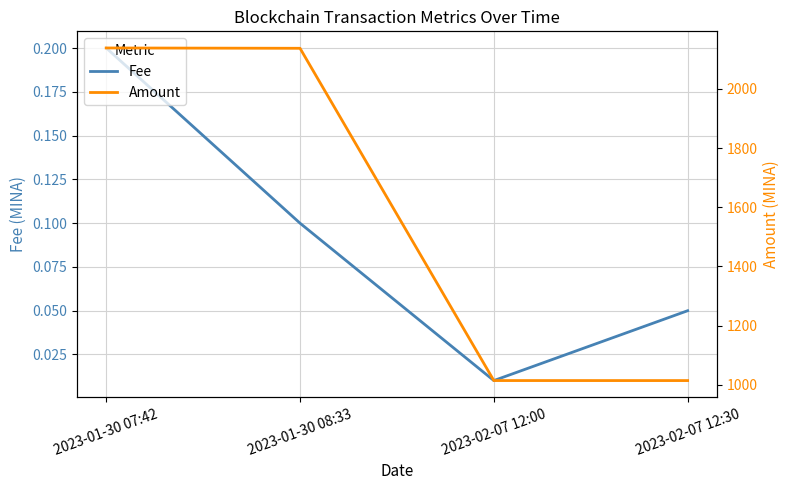

At how many categories does at least one series exceed 275?

4